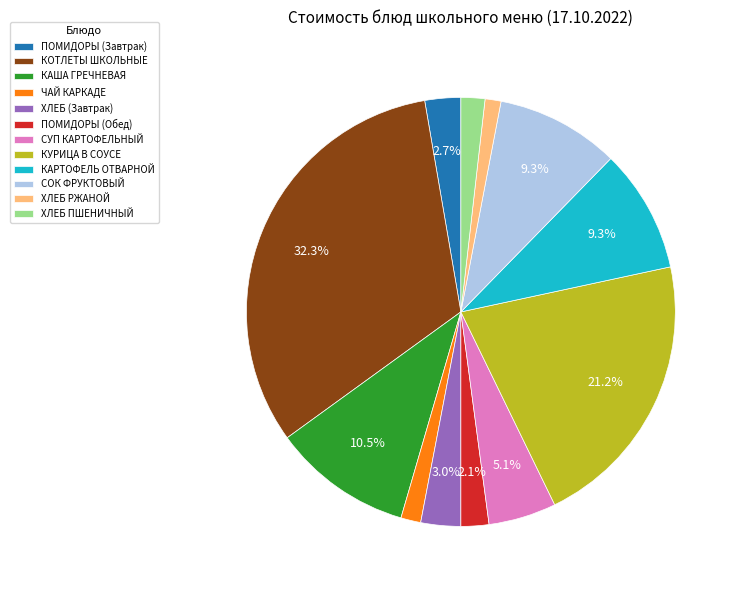

To the nearest percent, what is the average slice percentage?

8%